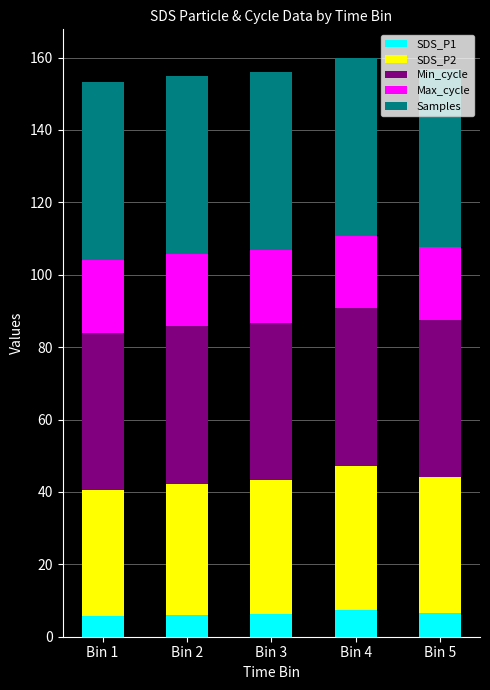

What is the total value across all series at Bin 3?

155.9